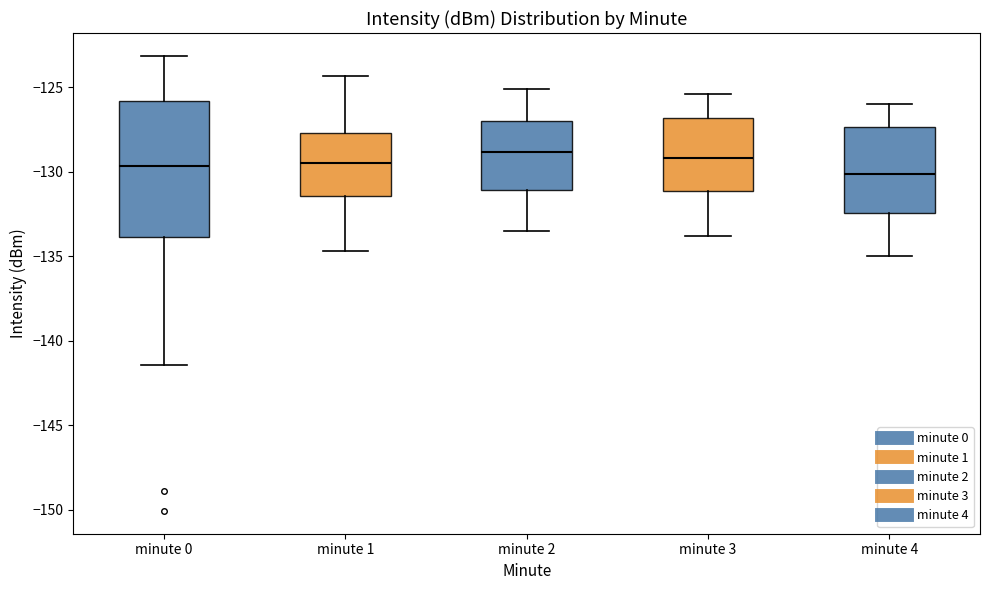

Reading left to right, transcribe this box plot: for each box, give where its median line is, the range the box spans, and where its two whiskers end, as read against the y-axis. The values are not printed on the chart, so give them approximately, as read against the axis.

minute 0: median -129.5, box -134.0 to -126.0, whiskers -141.5 to -123.0
minute 1: median -129.5, box -131.5 to -127.5, whiskers -134.5 to -124.5
minute 2: median -129.0, box -131.0 to -127.0, whiskers -133.5 to -125.0
minute 3: median -129.0, box -131.0 to -127.0, whiskers -134.0 to -125.5
minute 4: median -130.0, box -132.5 to -127.5, whiskers -135.0 to -126.0